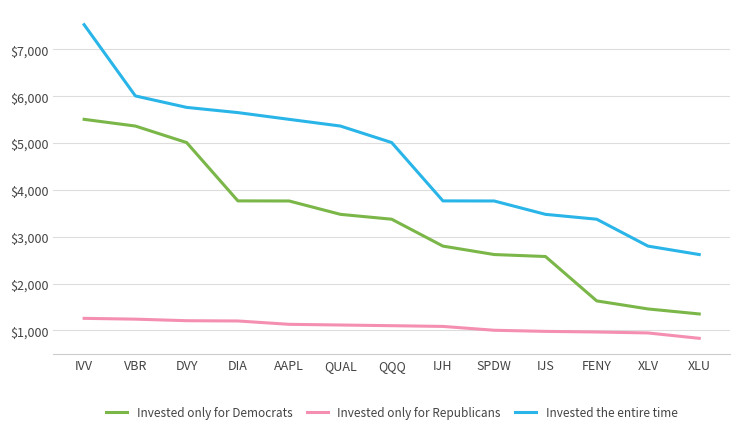

The value of Invested the entire time at FENY is 2142284. True or false?

False